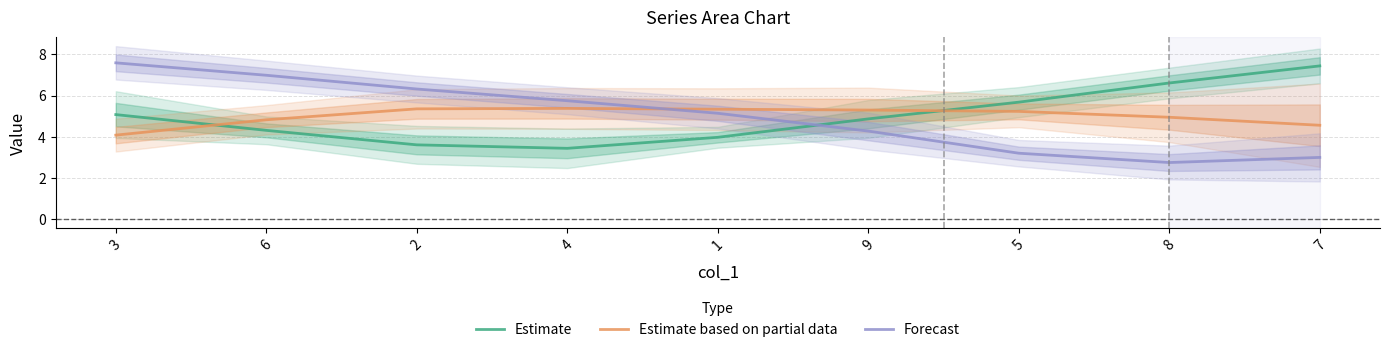

The value of Forecast at 4 is 1.8. True or false?

False